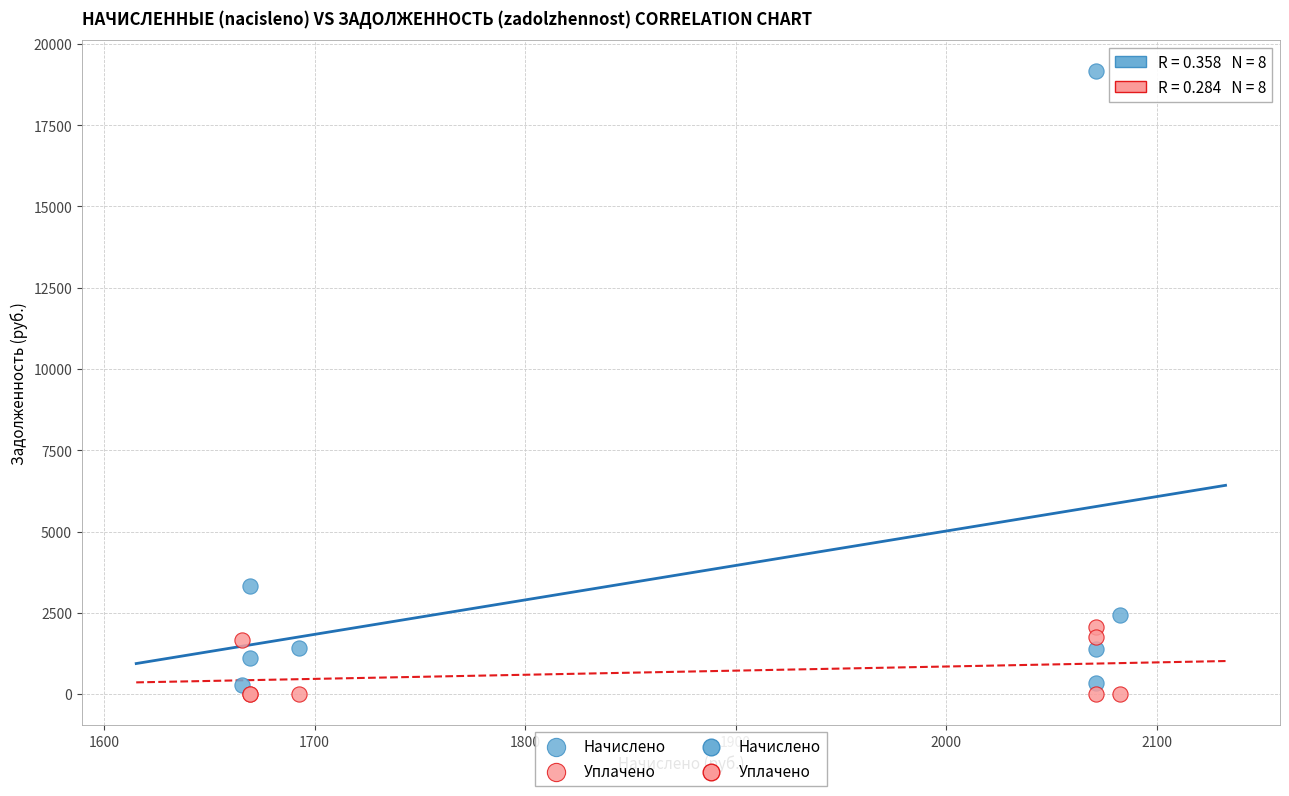

In the Начислено series, what Y value is closest to 9716?

3338.4